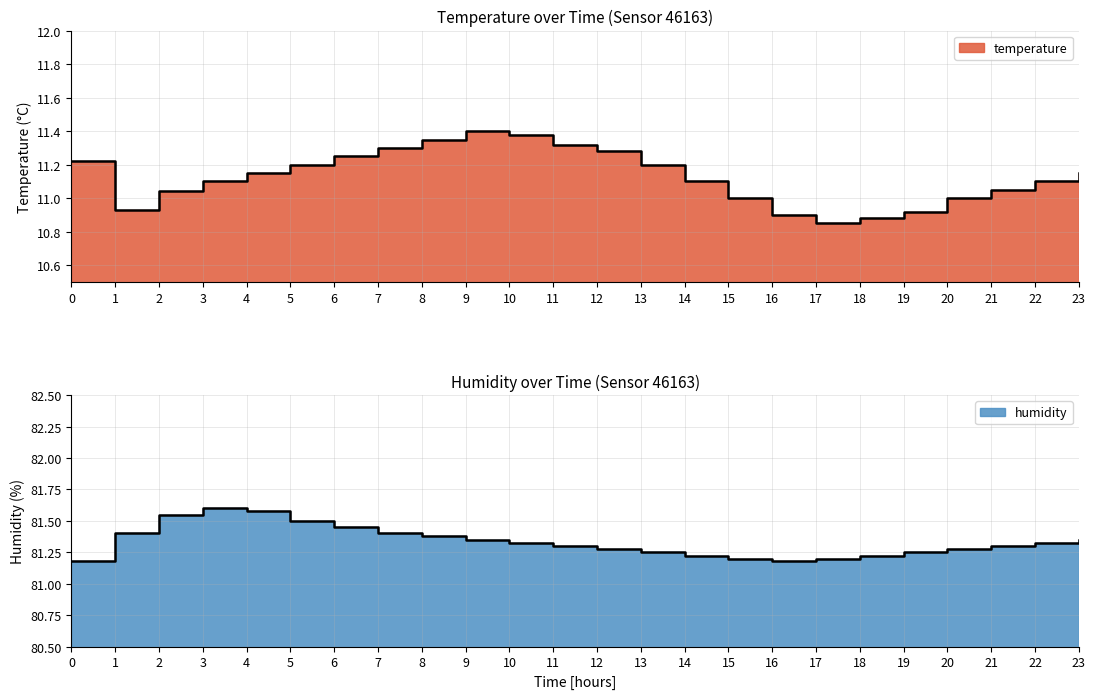

What is the sum of the humidity values at 20 and 17?

162.5